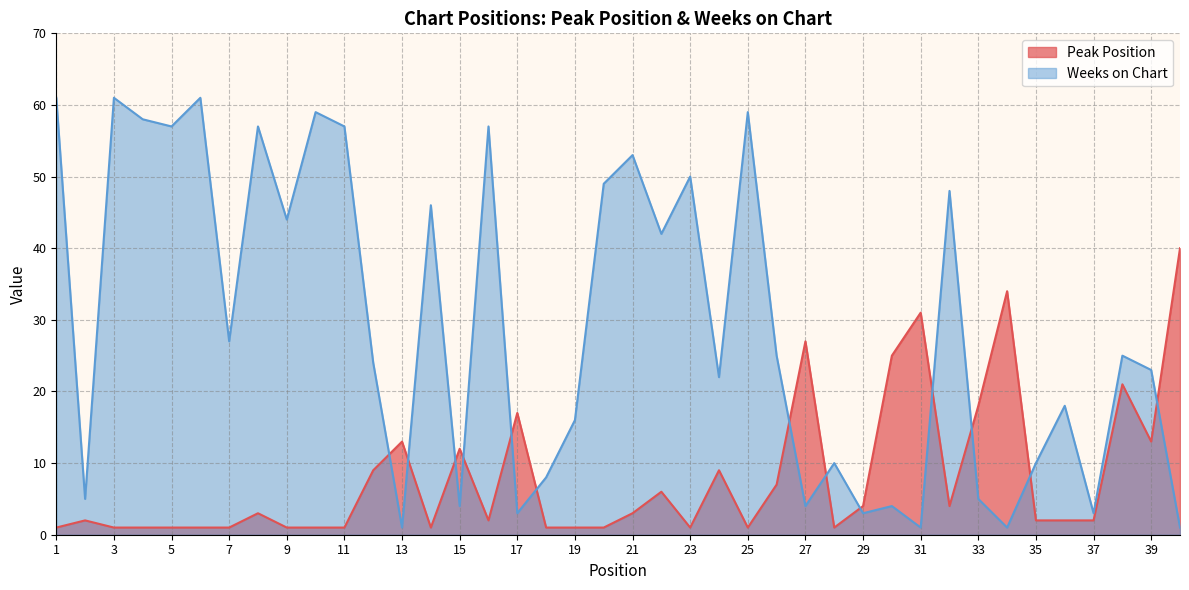

Where is the first local minimum for Peak Position?

14